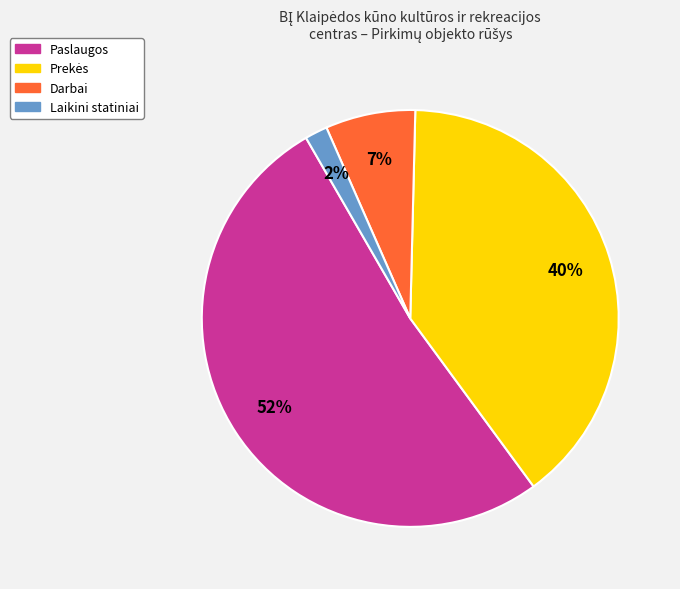

Between Paslaugos and Darbai, which is larger?

Paslaugos